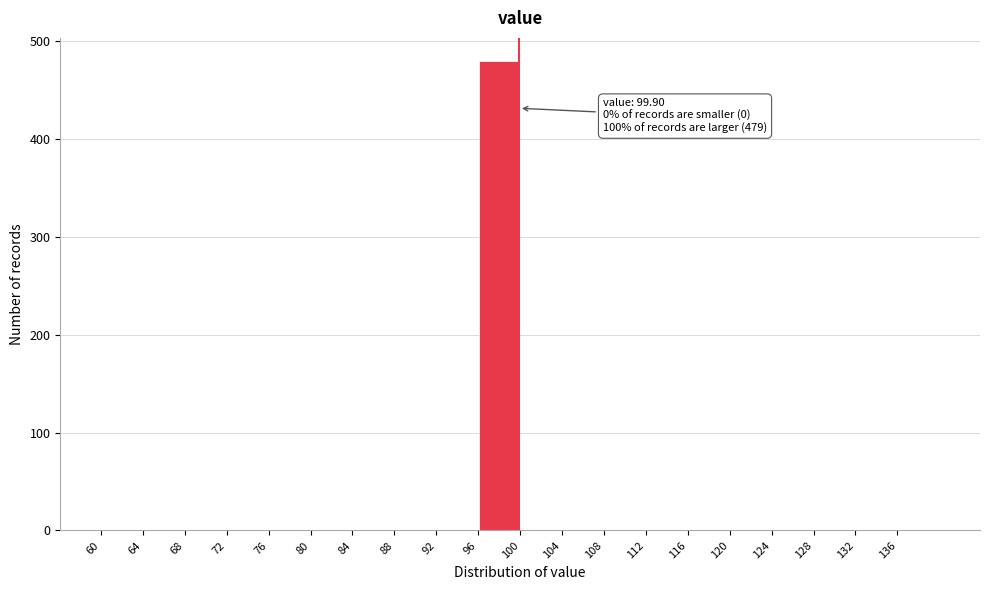

Which range on the x-axis has the tallest bar?

96 to 100